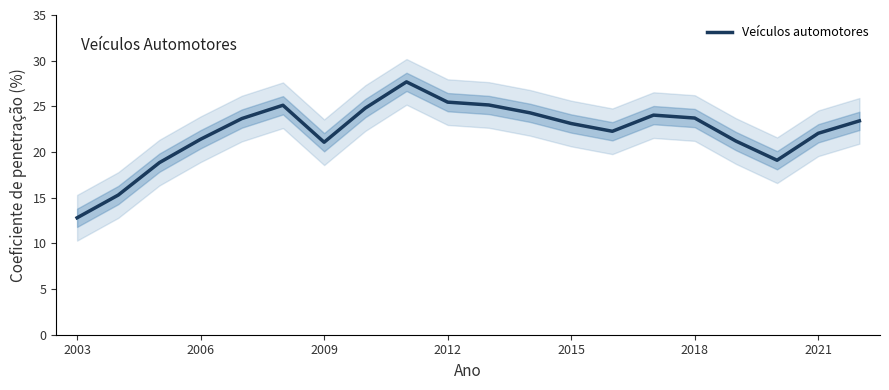

How many data points are less than 23?

9